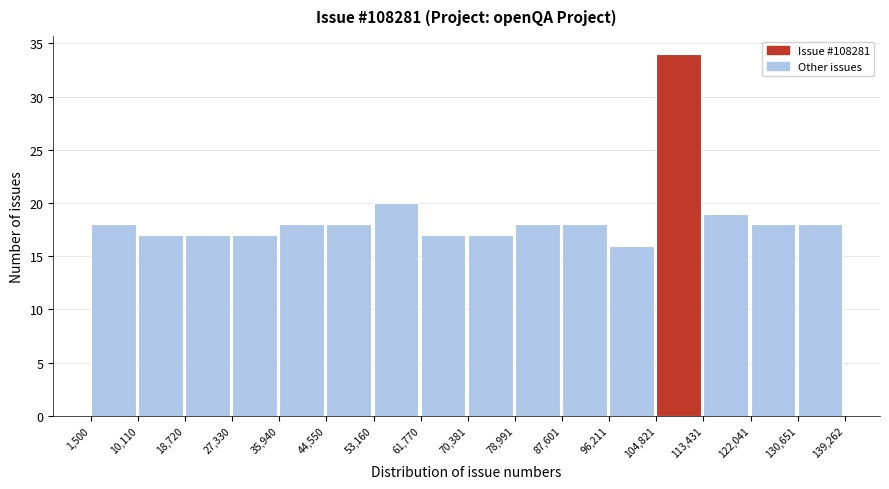

Which range on the x-axis has the tallest bar?

104,821 to 113,431